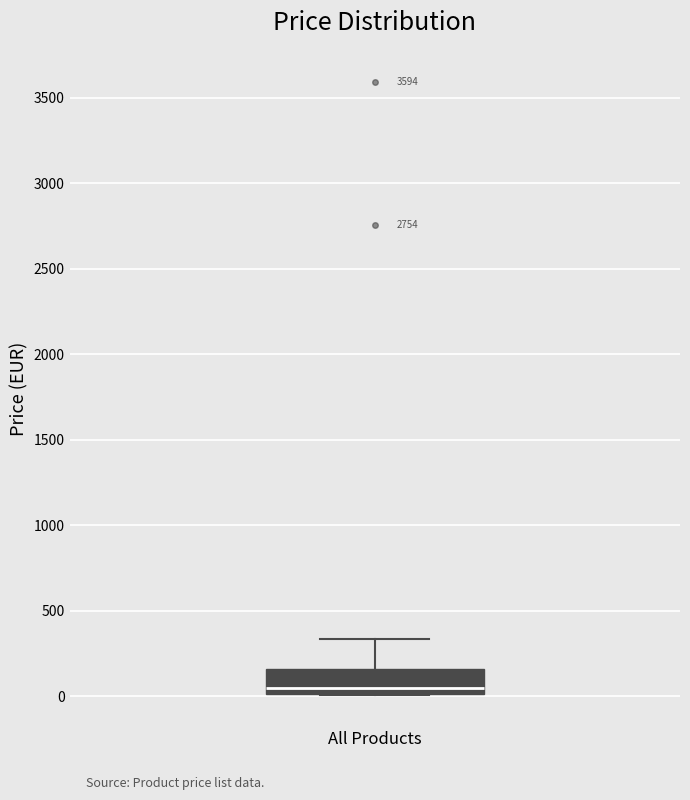

Where is the lower edge of the box for All Products on the y-axis? The values are not printed on the chart, so give them approximately, as read against the axis.

0